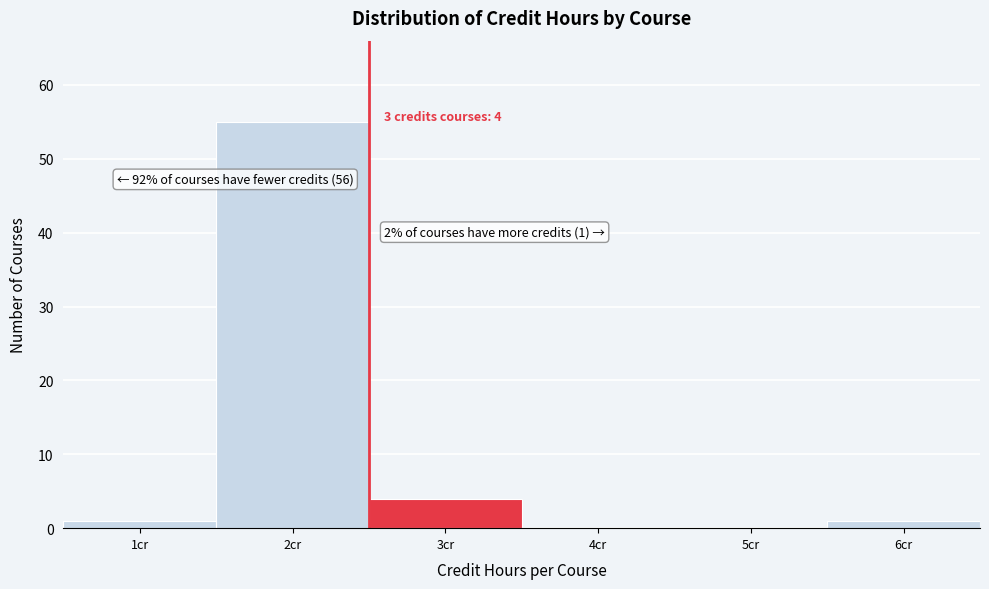

Reading left to right, list all the values displayed in this chart.

1cr=1	2cr=55	3cr=4	4cr=0	5cr=0	6cr=1